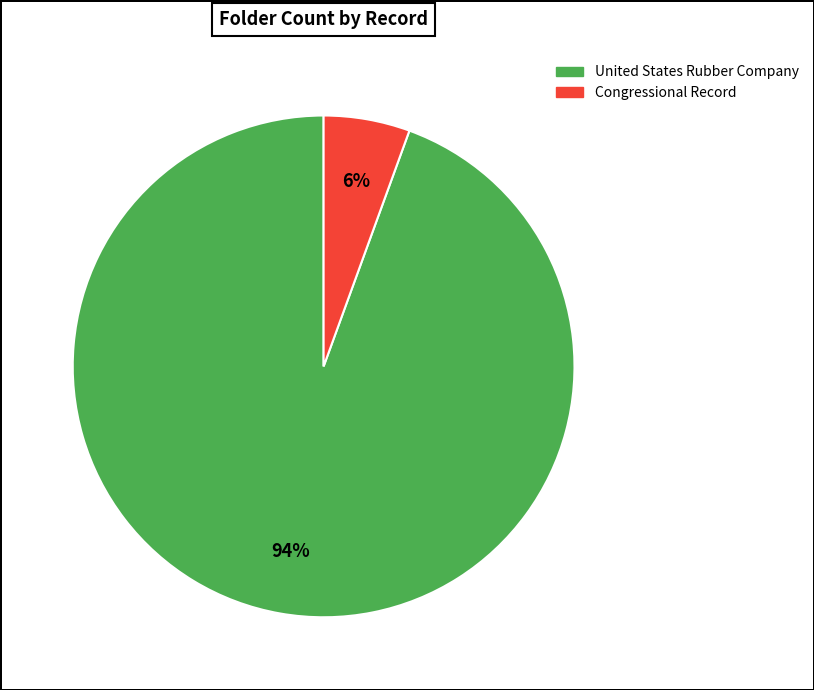

Which category has the biggest portion of the pie?

United States Rubber Company